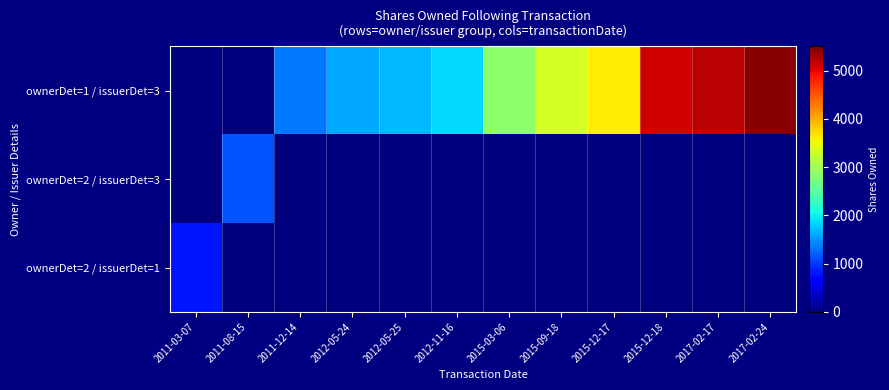

Between 2015-09-18 and 2015-12-17, which series saw the biggest shift?

ownerDet=1 / issuerDet=3